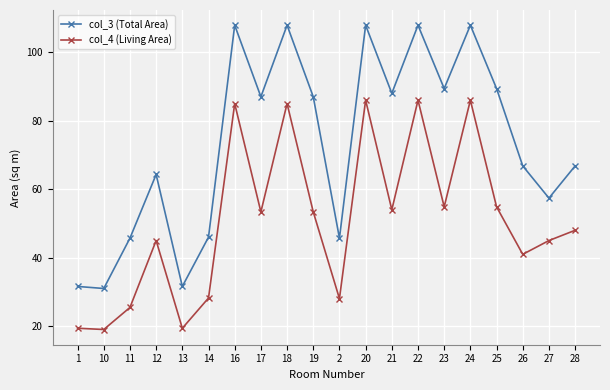

How many lines are shown in the chart?

2